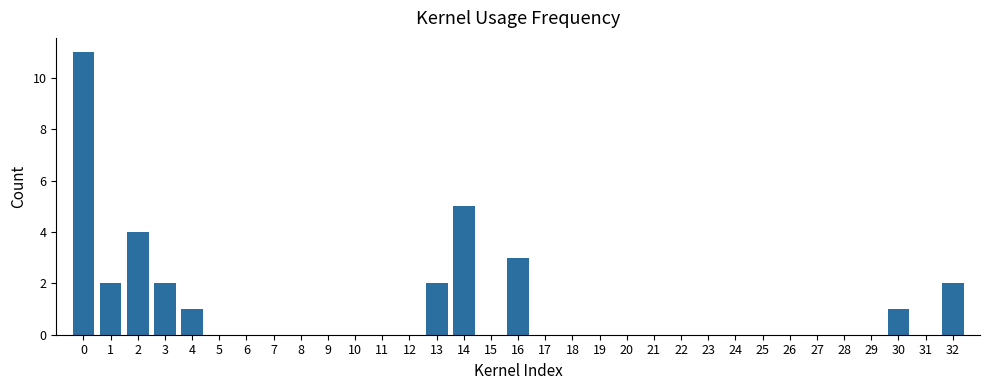

What is the sum of all values?

33